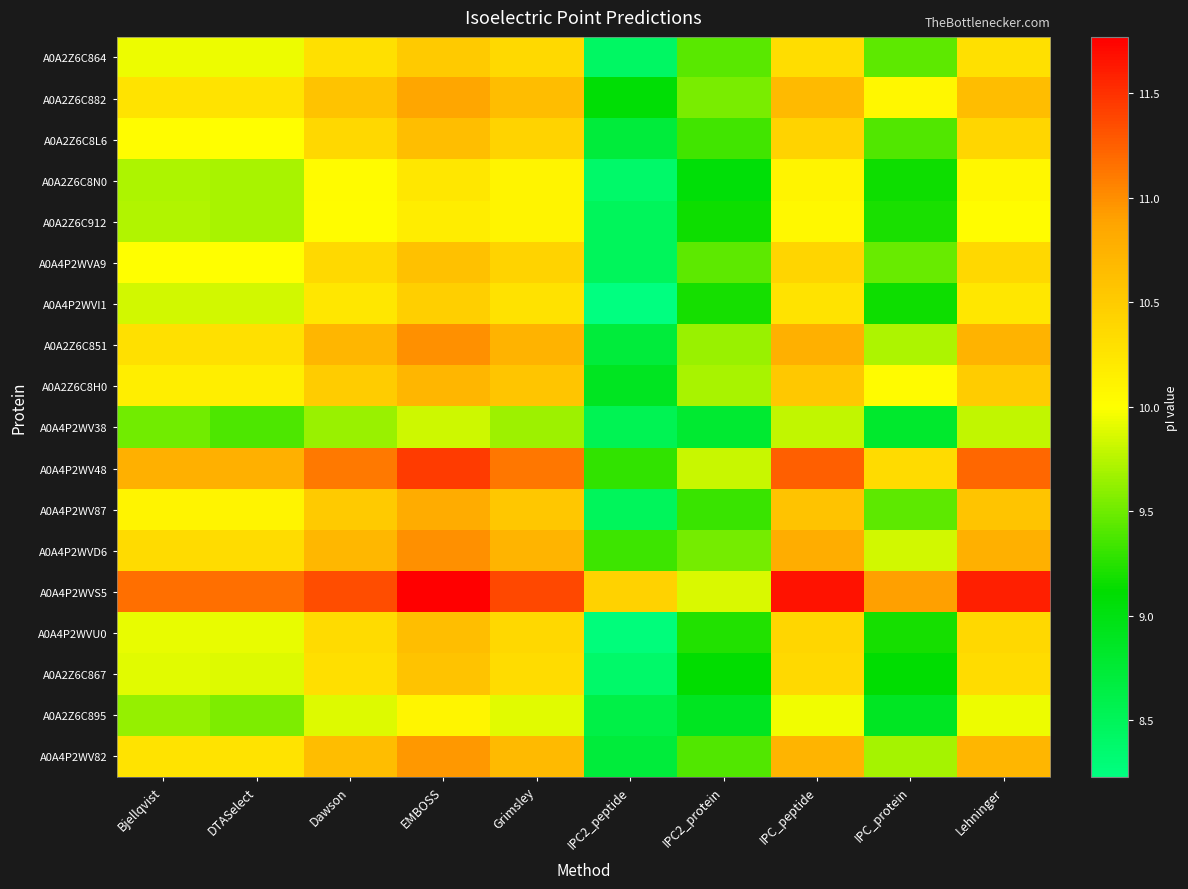

Which category has the highest value across all series?

EMBOSS